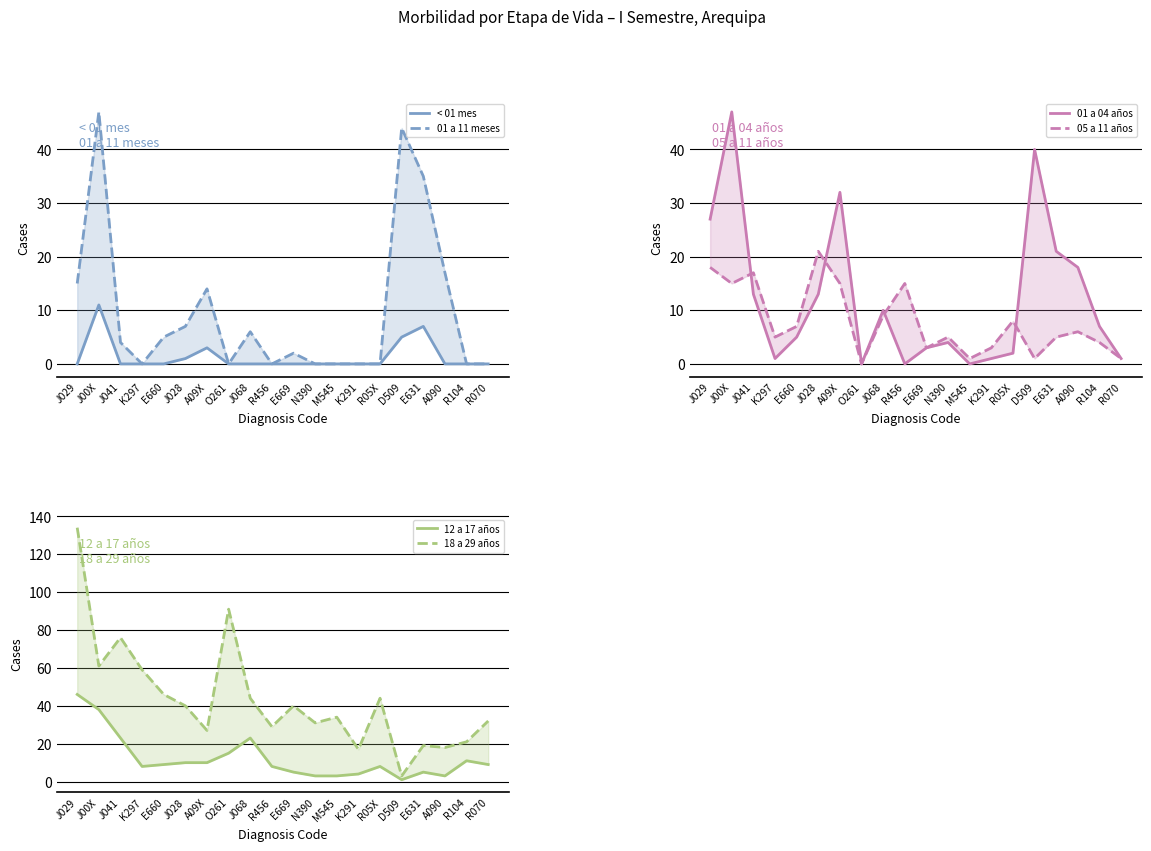

True or false: 12 a 17 años and 18 a 29 años cross at least once.

False